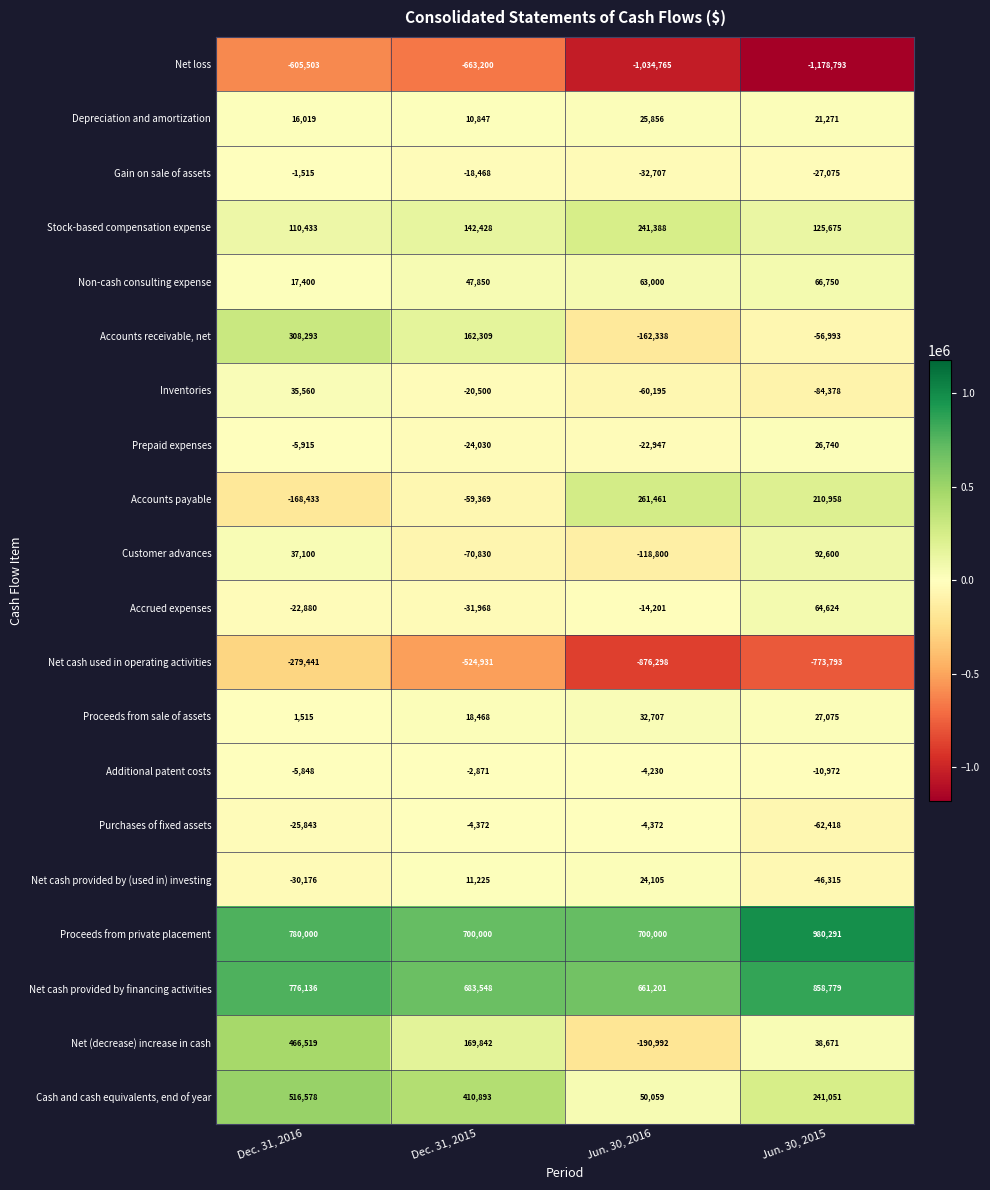

What is the minimum value shown in the chart?

-1178793